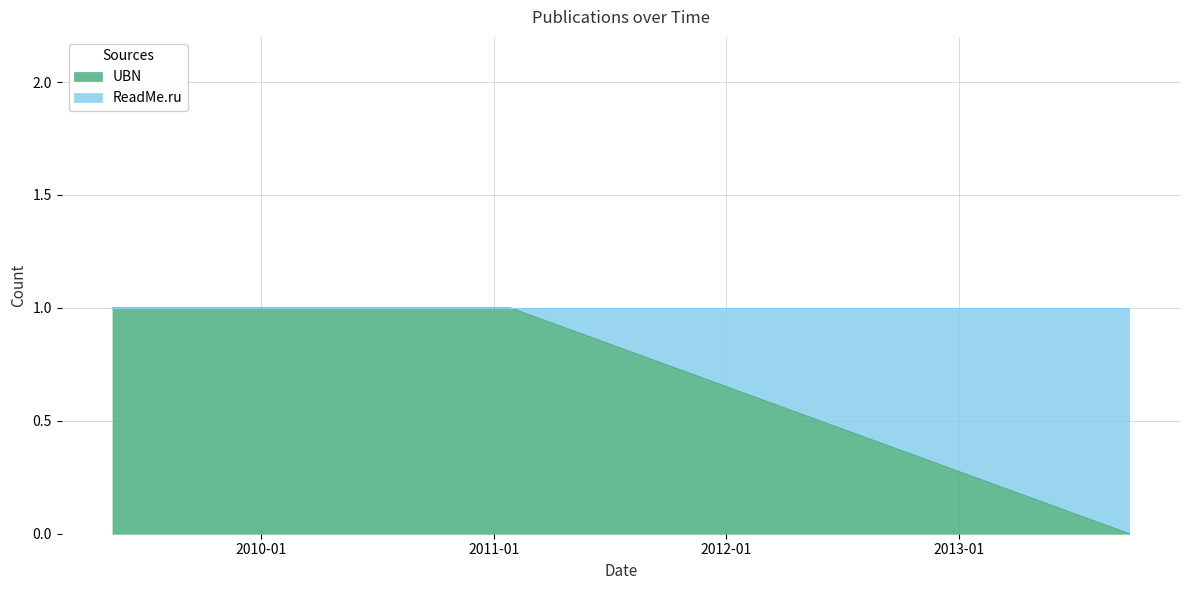

The chart shows a value of 1 at 2009-05-12. True or false?

True